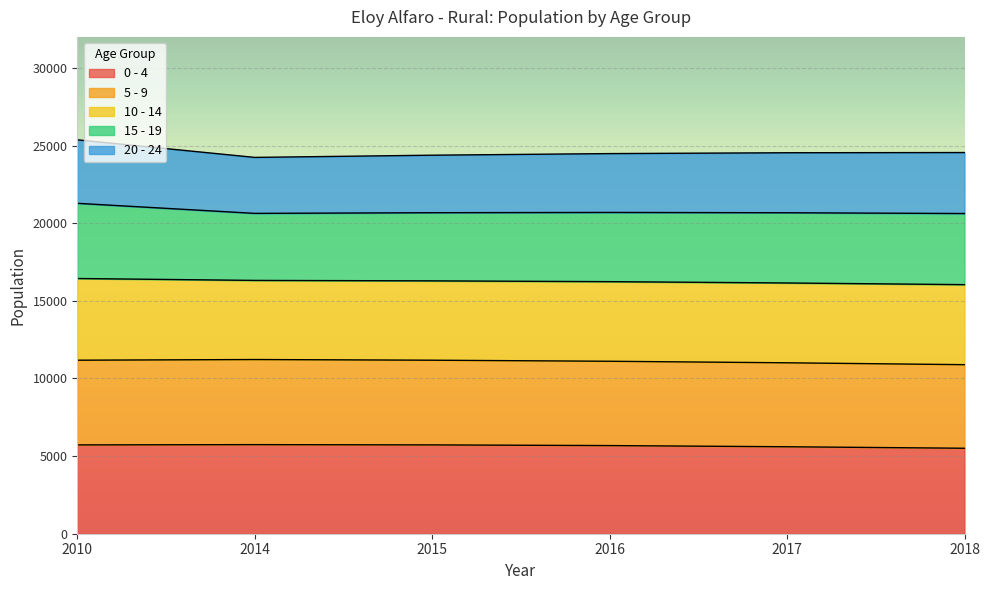

What is the maximum value for 0 - 4?

5738